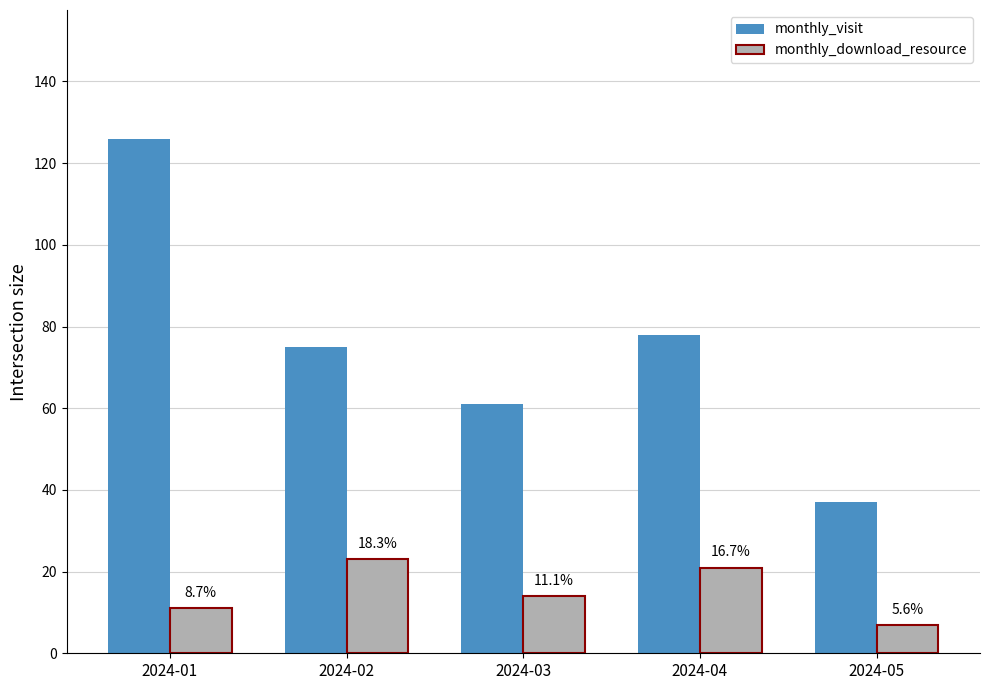

Which series has the largest range (max minus min)?

monthly_visit